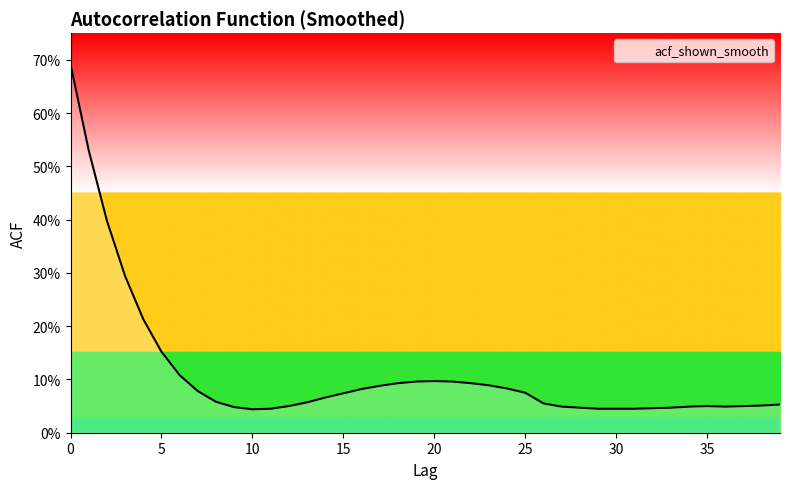

Reading left to right, what are all the values shown in this chart?

0.7	0.5	0.4	0.3	0.2	0.2	0.1	0.1	0.1	0.0	0.0	0.0	0.1	0.1	0.1	0.1	0.1	0.1	0.1	0.1	0.1	0.1	0.1	0.1	0.1	0.1	0.1	0.0	0.0	0.0	0.0	0.0	0.0	0.0	0.0	0.1	0.0	0.1	0.1	0.1